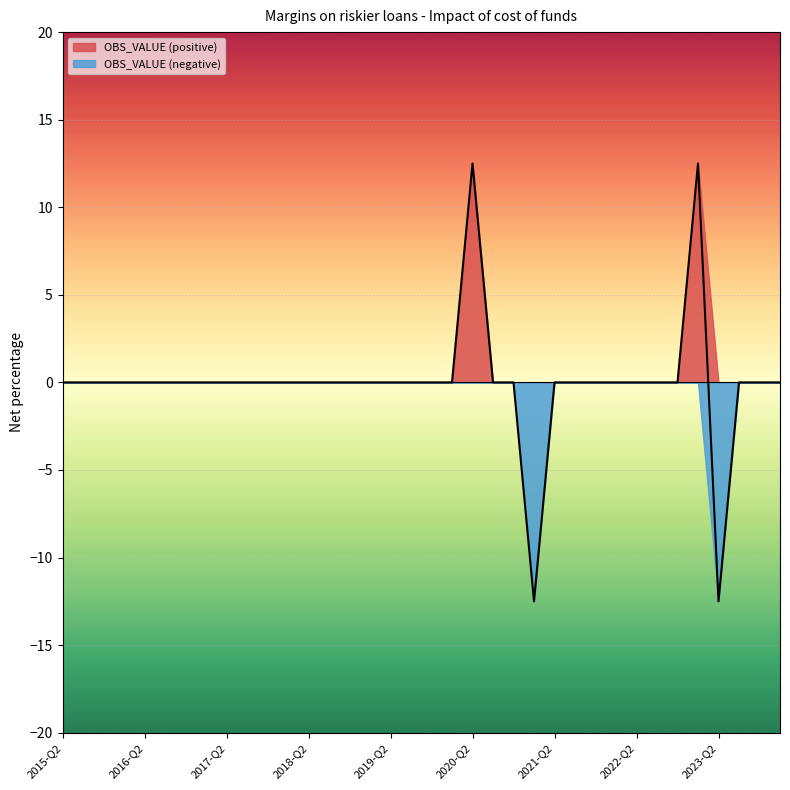

List the labels in order of value, largest first.

2020-Q2, 2023-Q1, 2015-Q2, 2015-Q3, 2015-Q4, 2016-Q1, 2016-Q2, 2016-Q3, 2016-Q4, 2017-Q1, 2017-Q2, 2017-Q3, 2017-Q4, 2018-Q1, 2018-Q2, 2018-Q3, 2018-Q4, 2019-Q1, 2019-Q2, 2019-Q3, 2019-Q4, 2020-Q1, 2020-Q3, 2020-Q4, 2021-Q2, 2021-Q3, 2021-Q4, 2022-Q1, 2022-Q2, 2022-Q3, 2022-Q4, 2023-Q3, 2023-Q4, 2024-Q1, 2021-Q1, 2023-Q2